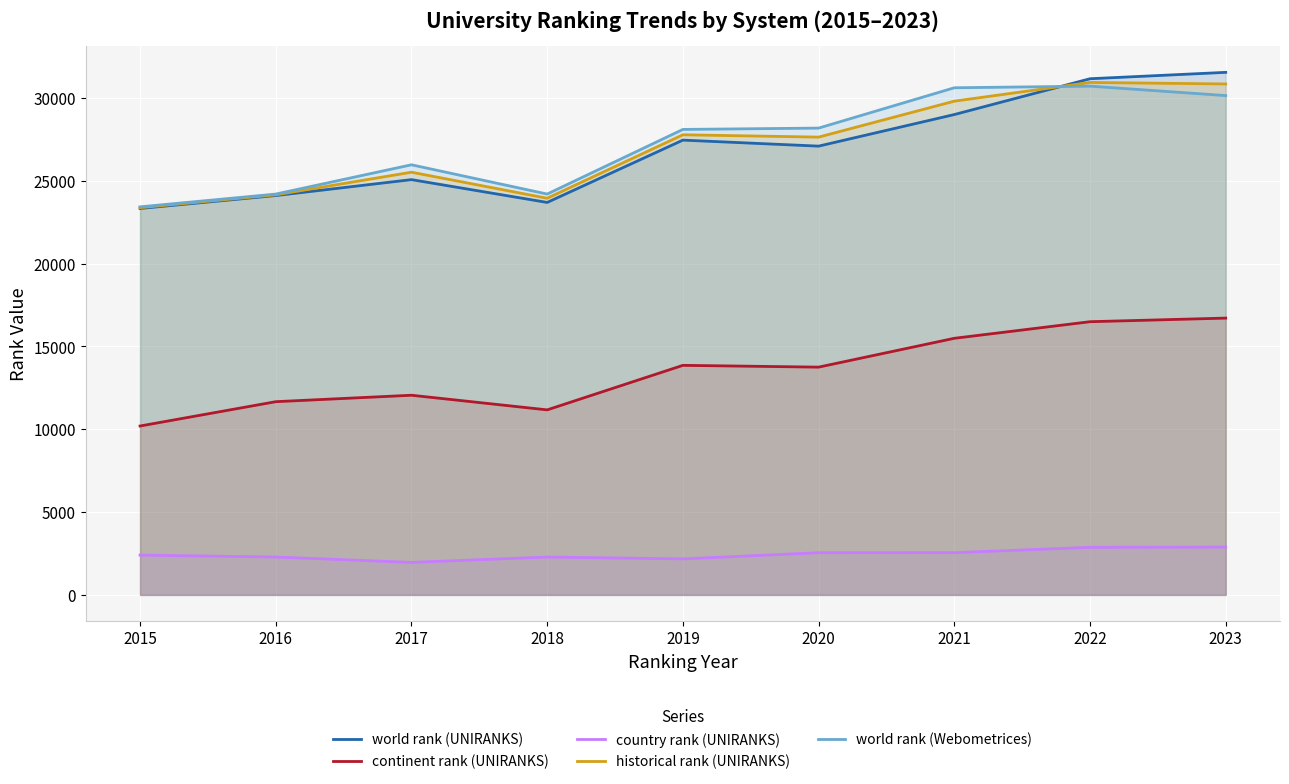

Which series has the widest spread of values?

world rank (UNIRANKS)